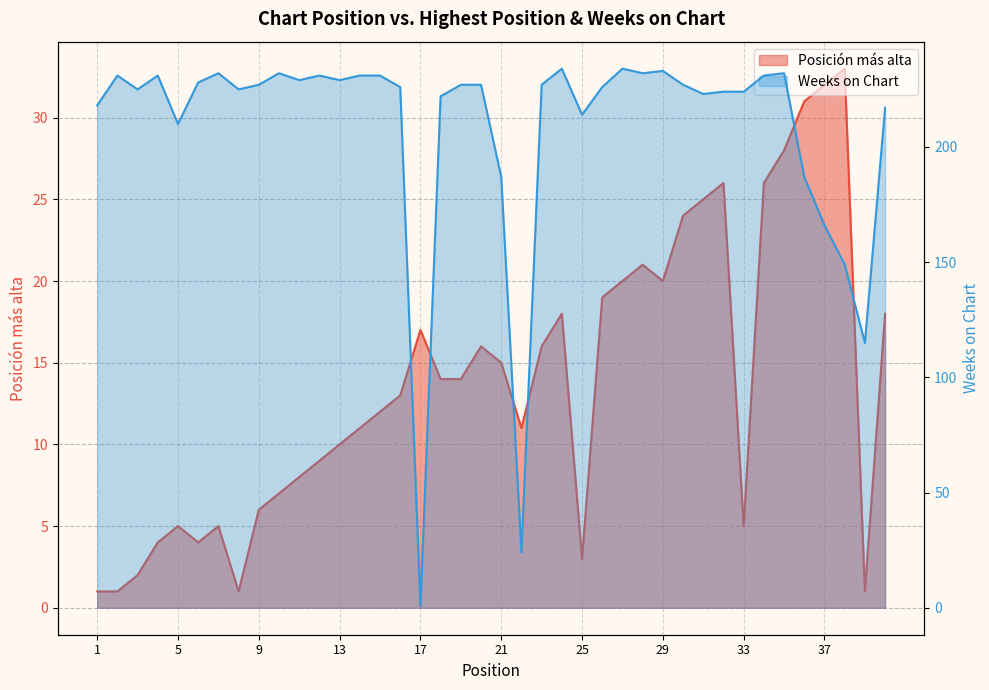

At how many categories does at least one series exceed 143?

37